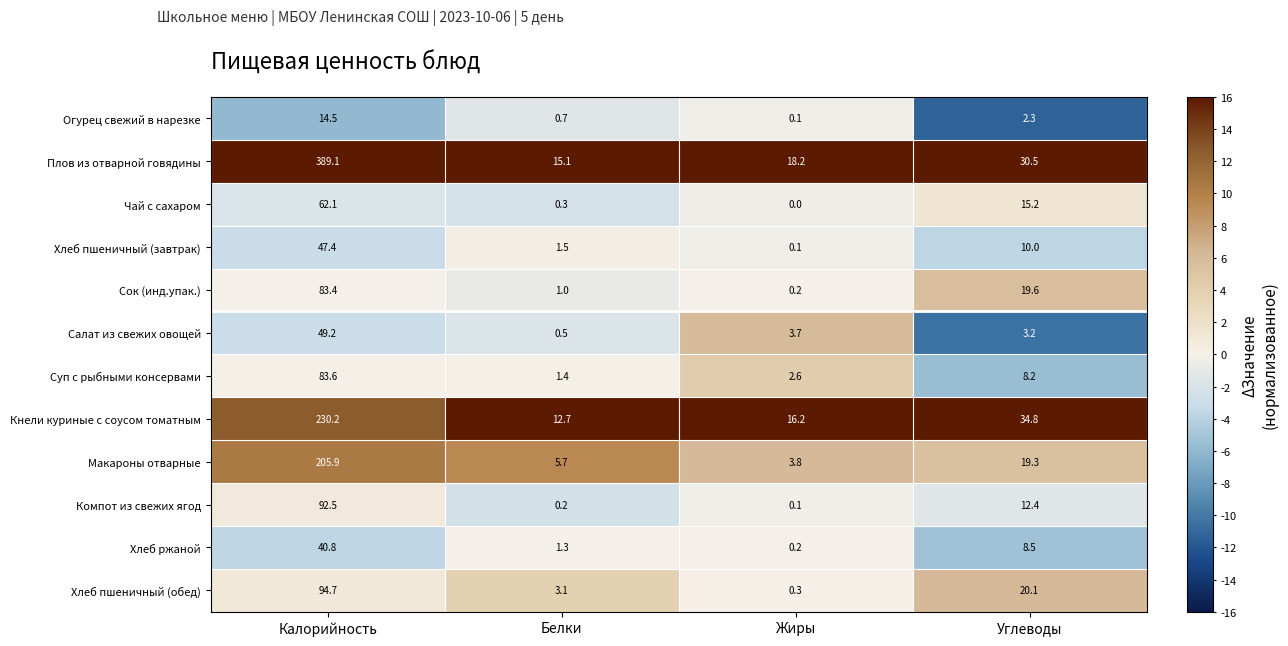

Which category has the highest value across all series?

Калорийность